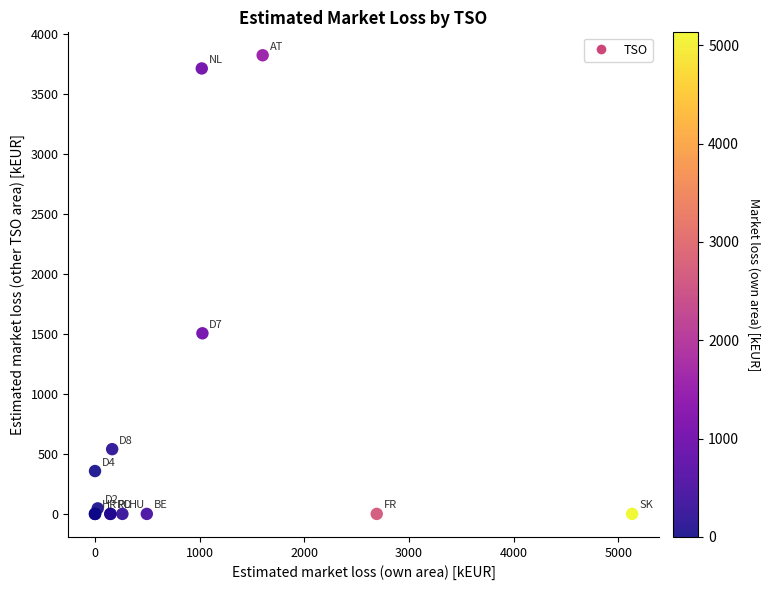

What Y value in the scatter plot is closest to 1910?

1504.9